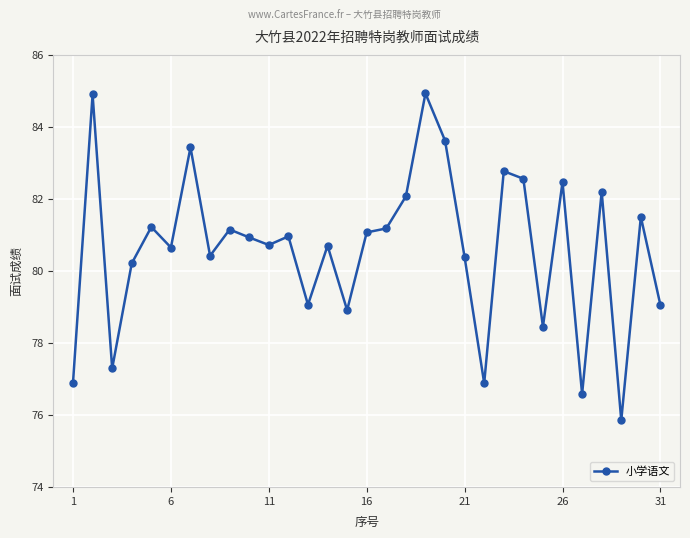

What is the maximum value shown in the chart?

84.9